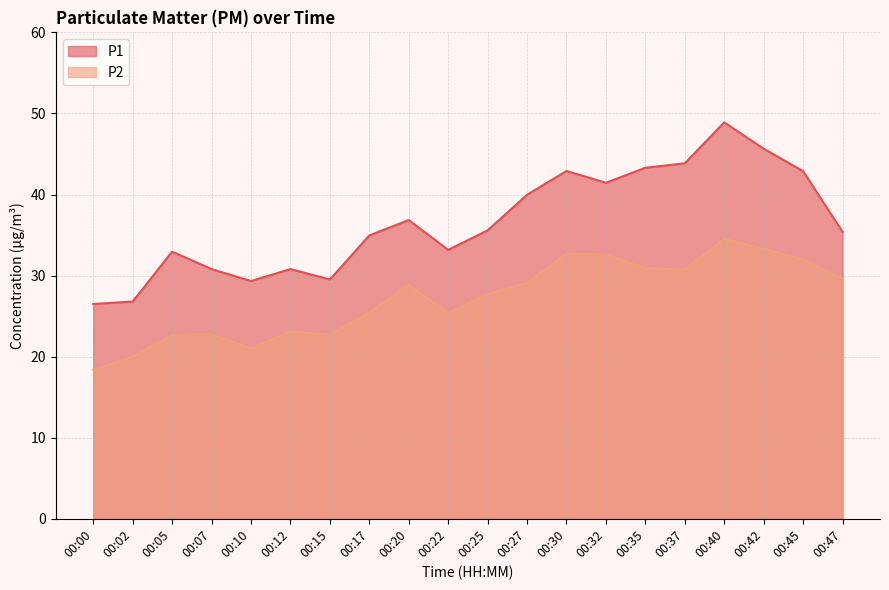

At which category does the chart reach its minimum across all series?

00:00